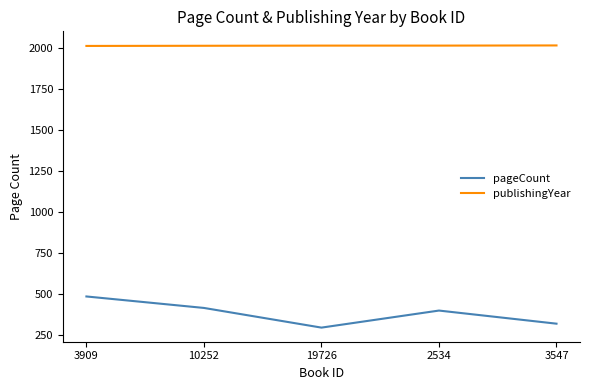

Rank the series at 3909 from highest to lowest value.

publishingYear, pageCount